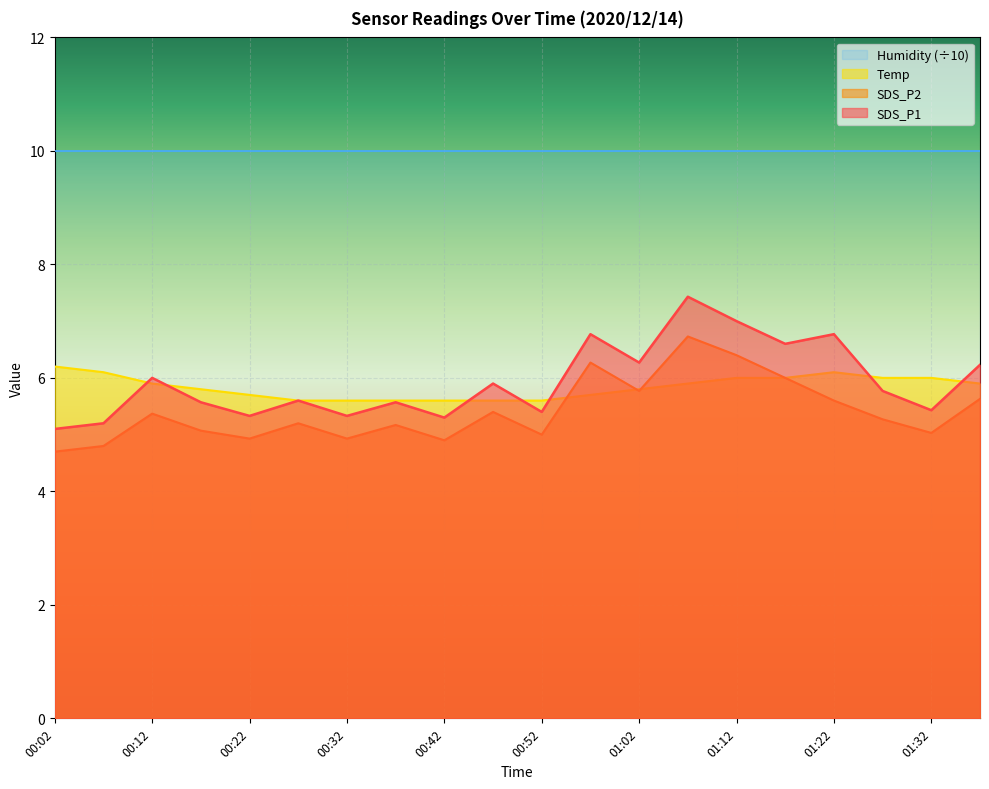

True or false: SDS_P1 has more than 1 points higher than both neighbors.

True